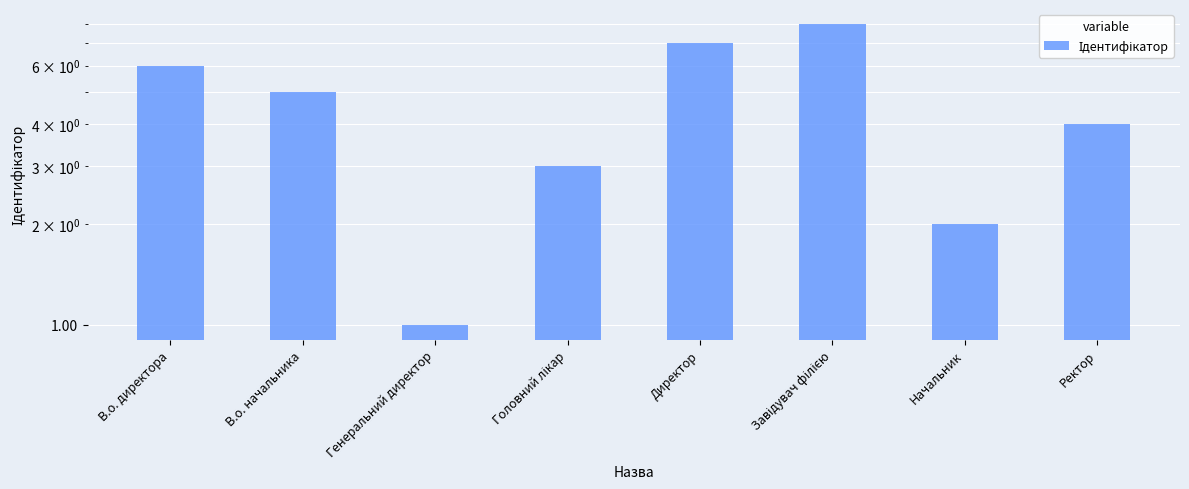

Count the number of categories in the chart.

8